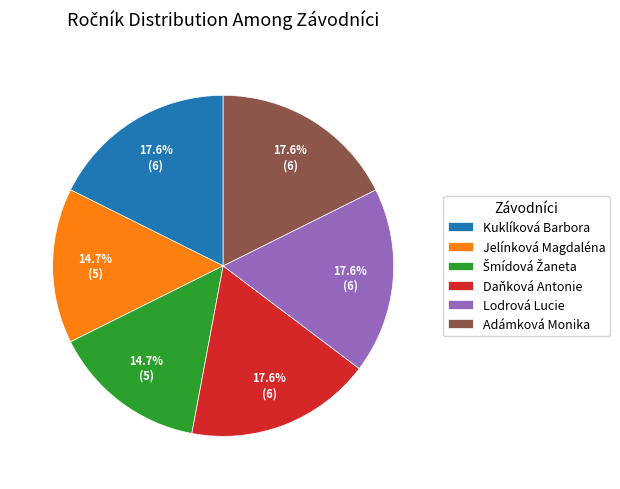

True or false: Adámková Monika accounts for 5% of the total.

False